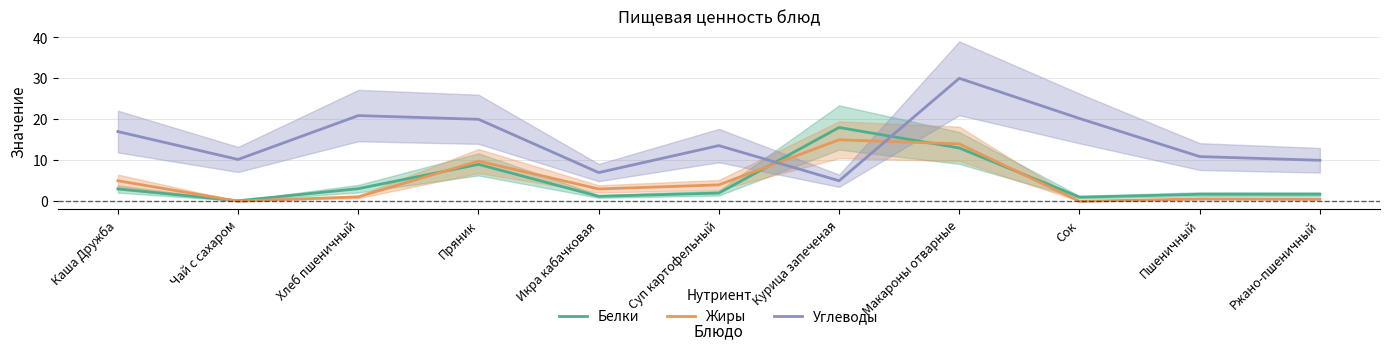

Reading left to right, transcribe all the data shown in this chart.

Белки: Каша Дружба=3.0	Чай с сахаром=0.1	Хлеб пшеничный=3.1	Пряник=9.0	Икра кабачковая=1.2	Суп картофельный=2.0	Курица запеченая=18.0	Макароны отварные=13.0	Сок=1.0	Пшеничный=1.7	Ржано-пшеничный=1.7
Жиры: Каша Дружба=5.0	Чай с сахаром=0.0	Хлеб пшеничный=1.1	Пряник=9.8	Икра кабачковая=3.0	Суп картофельный=4.0	Курица запеченая=15.0	Макароны отварные=14.0	Сок=0.0	Пшеничный=0.6	Ржано-пшеничный=0.5
Углеводы: Каша Дружба=17.0	Чай с сахаром=10.2	Хлеб пшеничный=20.9	Пряник=20.0	Икра кабачковая=7.0	Суп картофельный=13.6	Курица запеченая=5.0	Макароны отварные=30.0	Сок=20.2	Пшеничный=10.9	Ржано-пшеничный=10.0